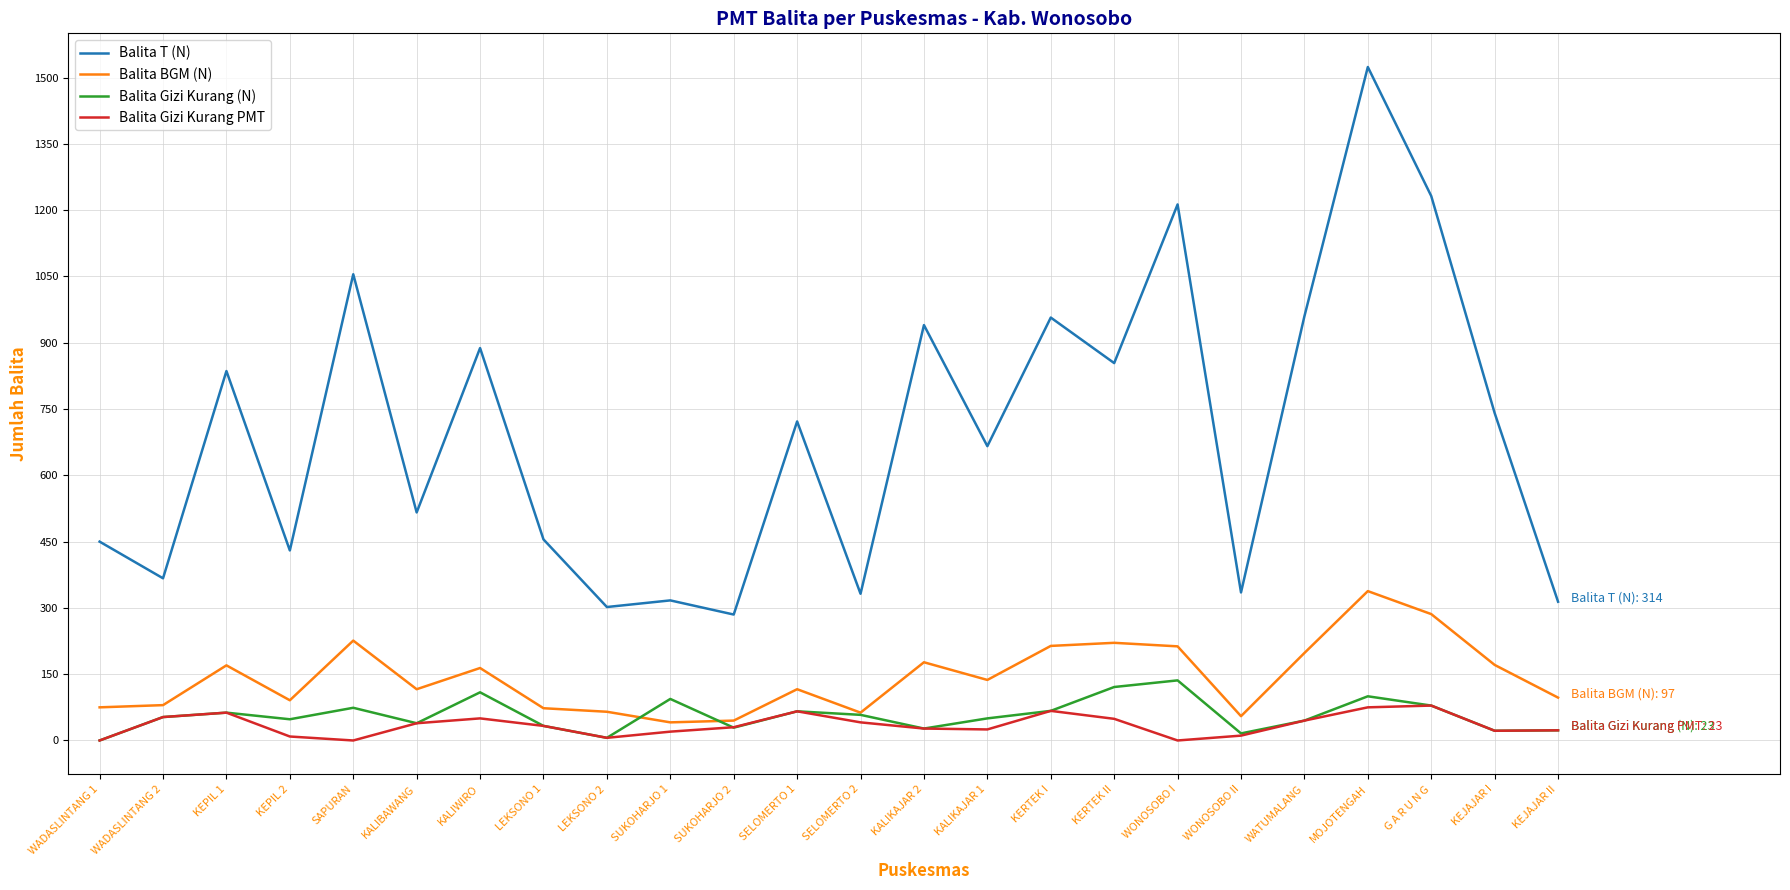

True or false: Balita Gizi Kurang PMT and Balita T (N) intersect in this chart.

False